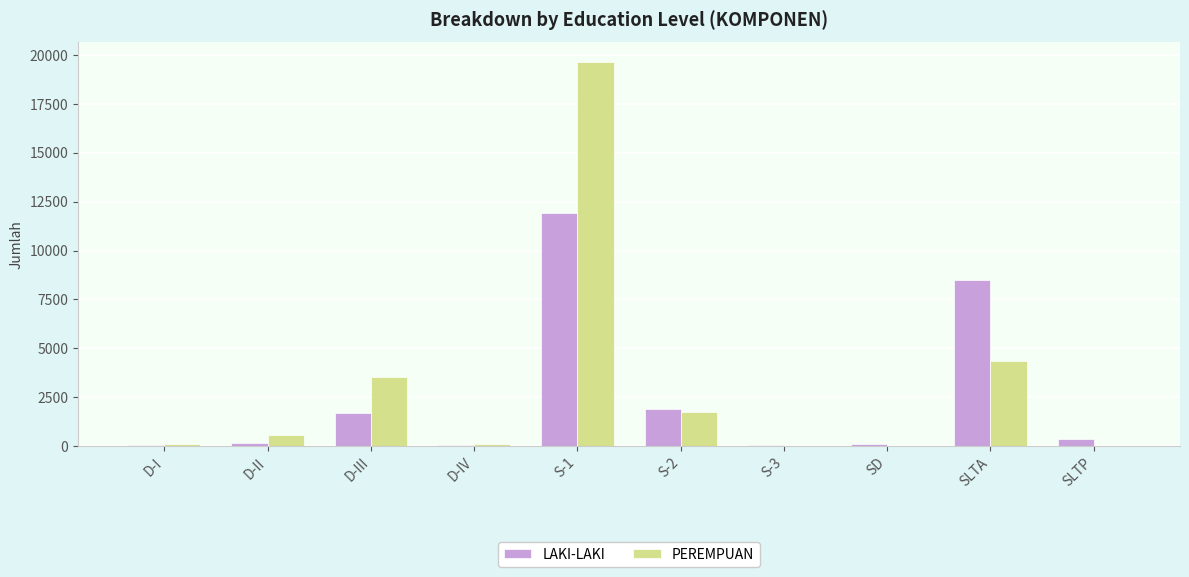

Is the value of LAKI-LAKI at S-1 greater than the value of PEREMPUAN at D-II?

Yes